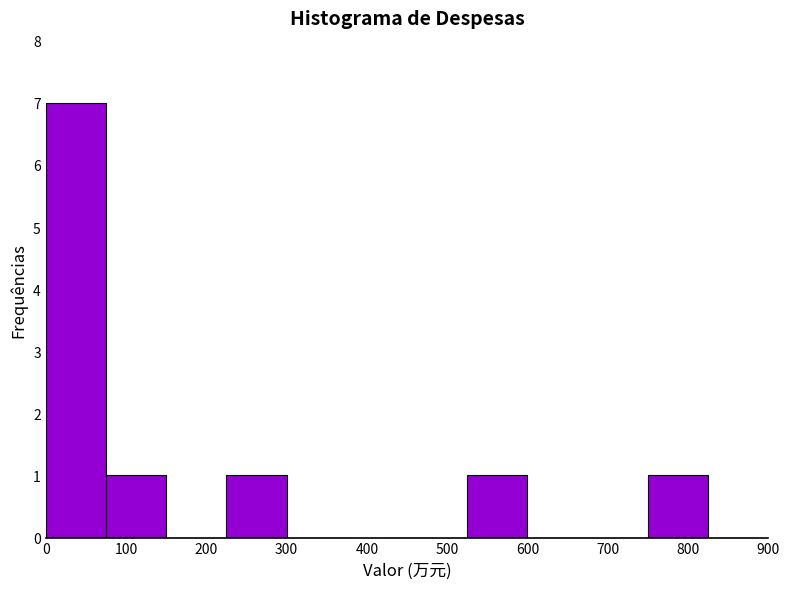

Reading left to right, list every bar in this chart as the range it spans on the x-axis followed by its height. Neither the bar edges nor the heights are printed on the chart, so give them approximately, as read against the axes.

0 to 75: 7
75 to 150: 1
150 to 225: 0
225 to 300: 1
300 to 375: 0
375 to 450: 0
450 to 525: 0
525 to 600: 1
600 to 675: 0
675 to 750: 0
750 to 825: 1
825 to 900: 0